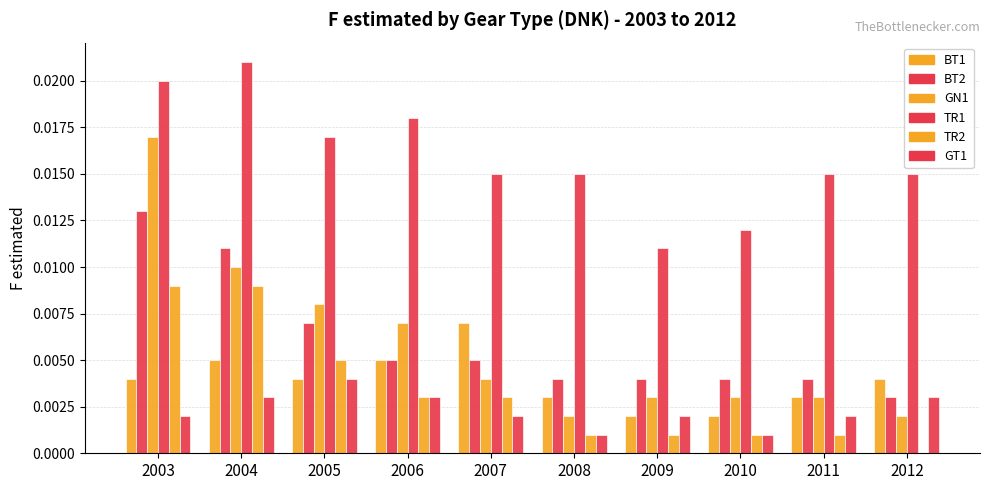

Reading right to left, transcribe all the data shown in this chart.

BT1: 2012=0.0	2011=0.0	2010=0.0	2009=0.0	2008=0.0	2007=0.0	2006=0.0	2005=0.0	2004=0.0	2003=0.0
BT2: 2012=0.0	2011=0.0	2010=0.0	2009=0.0	2008=0.0	2007=0.0	2006=0.0	2005=0.0	2004=0.0	2003=0.0
GN1: 2012=0.0	2011=0.0	2010=0.0	2009=0.0	2008=0.0	2007=0.0	2006=0.0	2005=0.0	2004=0.0	2003=0.0
TR1: 2012=0.0	2011=0.0	2010=0.0	2009=0.0	2008=0.0	2007=0.0	2006=0.0	2005=0.0	2004=0.0	2003=0.0
TR2: 2012=0.0	2011=0.0	2010=0.0	2009=0.0	2008=0.0	2007=0.0	2006=0.0	2005=0.0	2004=0.0	2003=0.0
GT1: 2012=0.0	2011=0.0	2010=0.0	2009=0.0	2008=0.0	2007=0.0	2006=0.0	2005=0.0	2004=0.0	2003=0.0